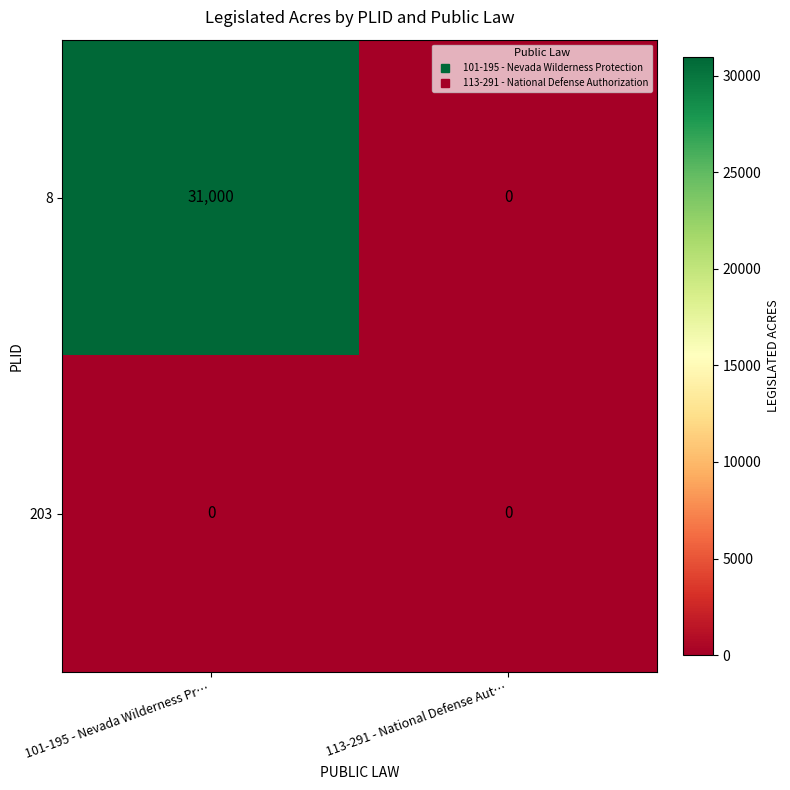

List the series in order of their peak value, lowest first.

203, 8